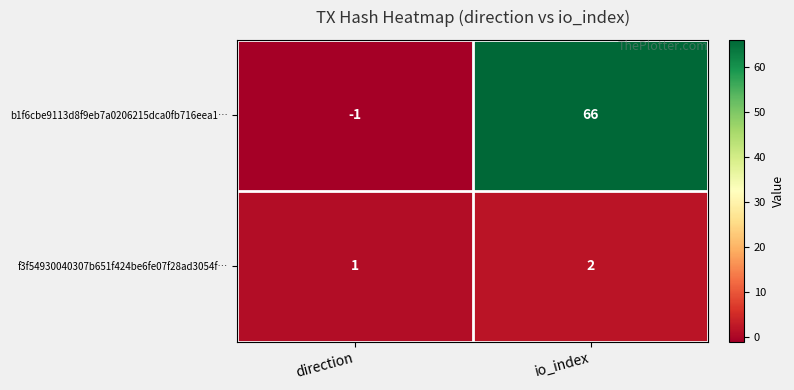

True or false: b1f6cbe9113d8f9eb7a0206215dca0fb716eea1… has a value of -1 at direction.

True